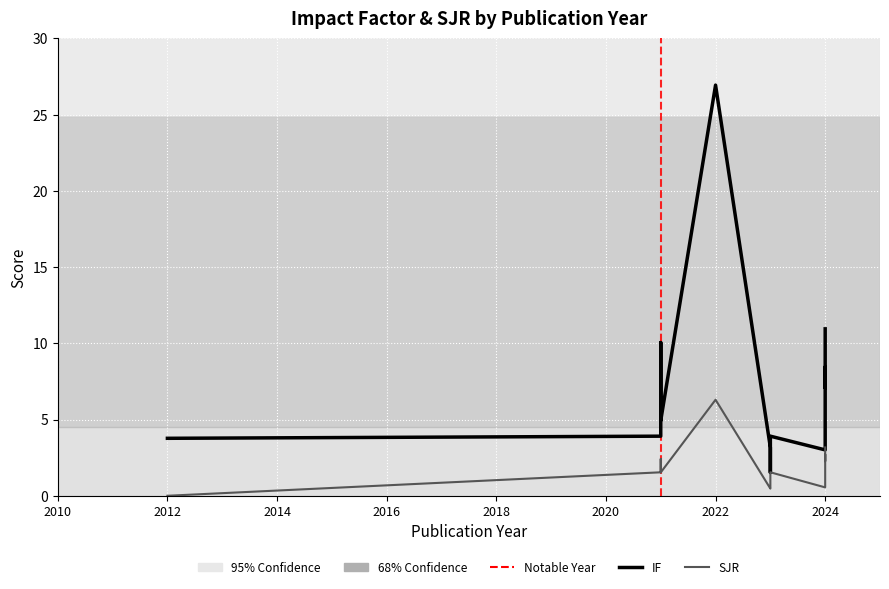

Is it true that IF equals 5.2 at 8?

False